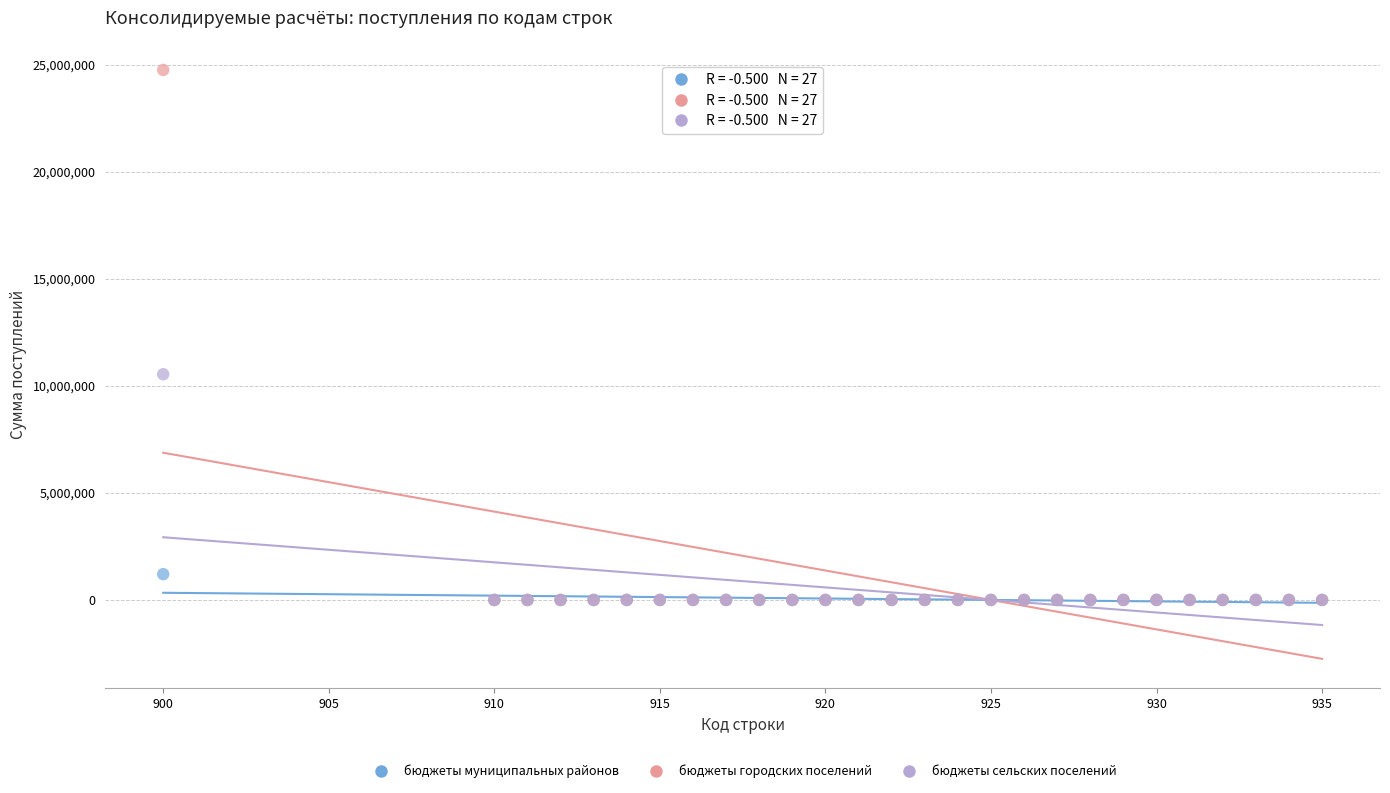

What are all the series names shown in the legend?

бюджеты муниципальных районов, бюджеты городских поселений, бюджеты сельских поселений